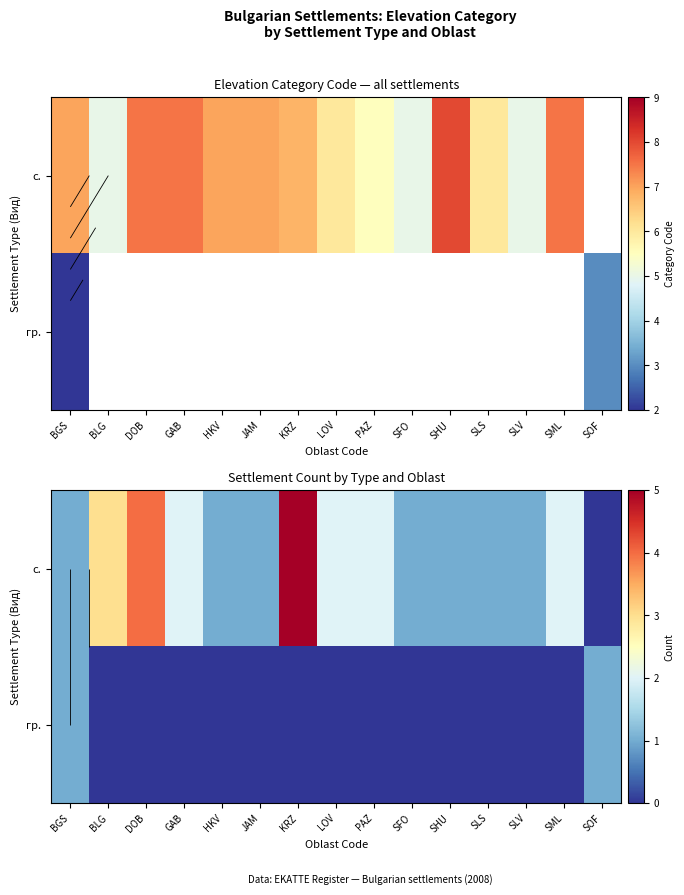

At which category is the sum across all series the highest?

KRZ